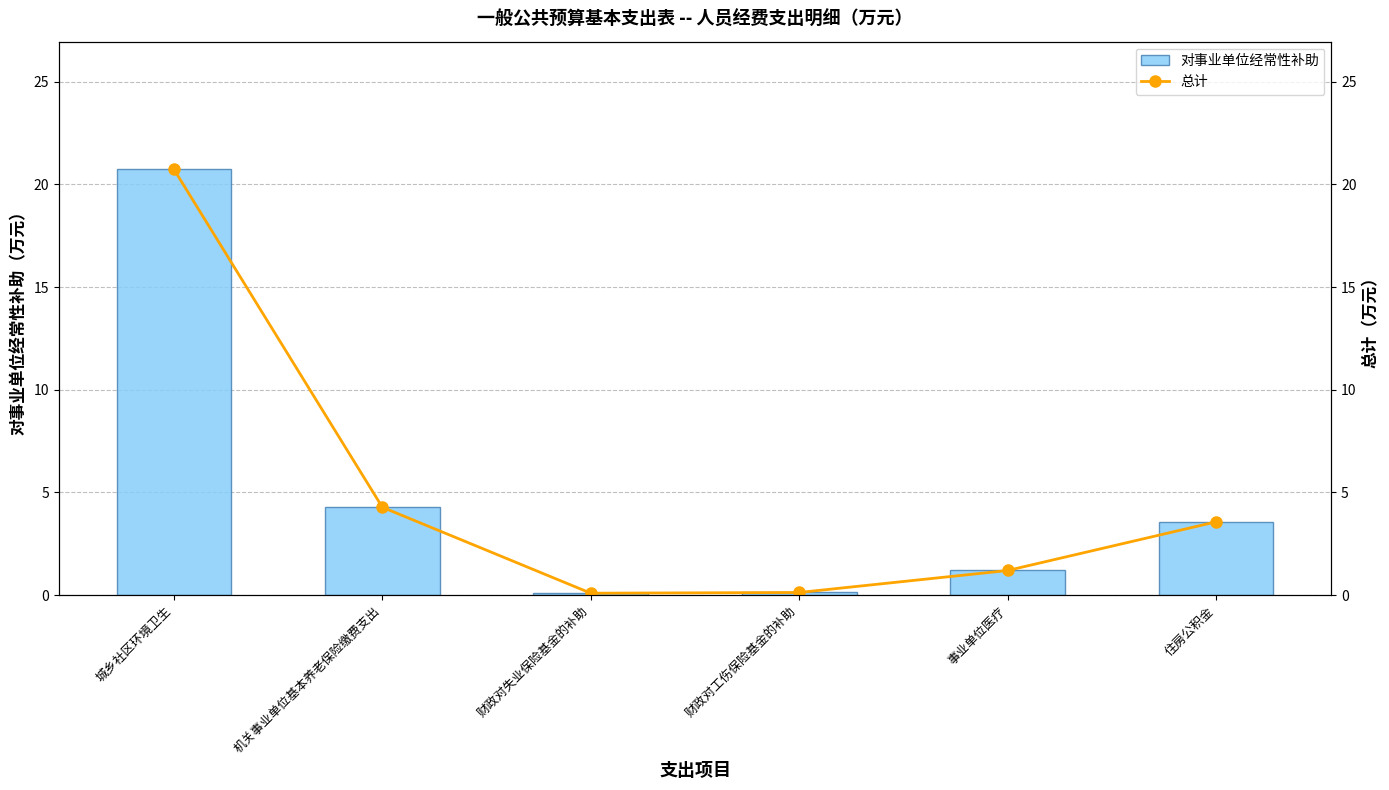

What are all the series names shown in the legend?

对事业单位经常性补助, 总计